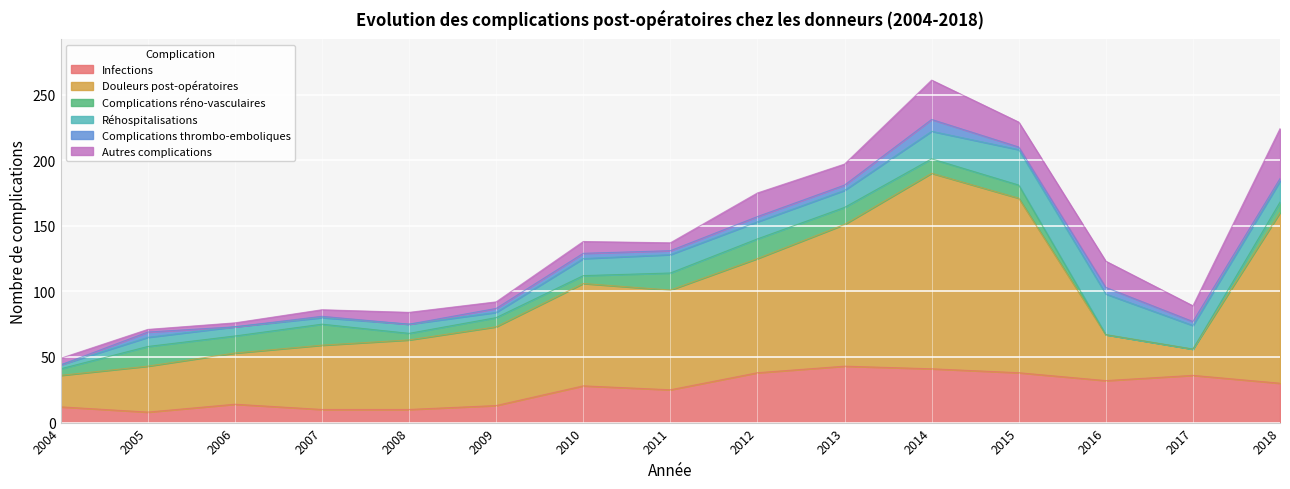

Which series has the widest spread of values?

Douleurs post-opératoires